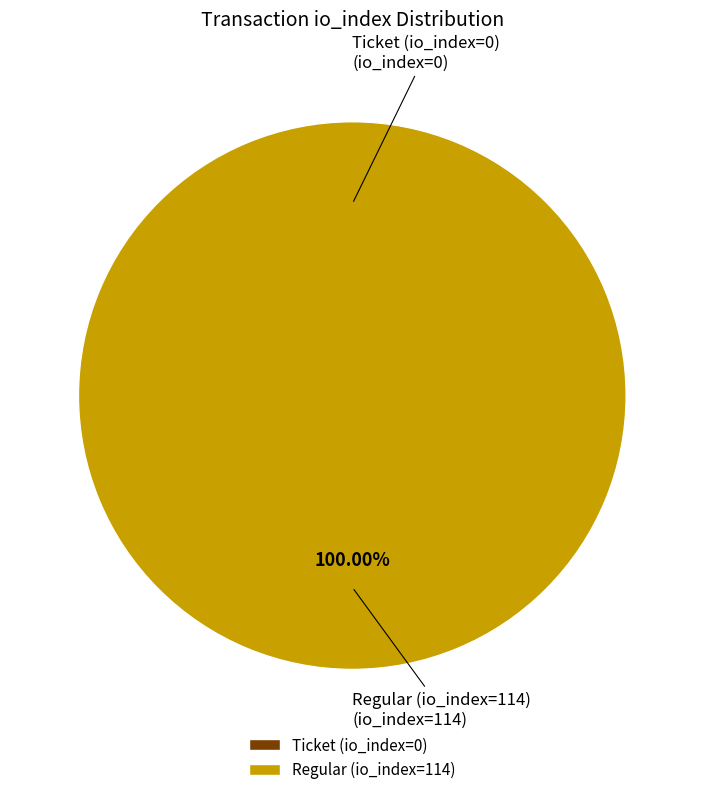

Which slice is the largest?

Regular (io_index=114)